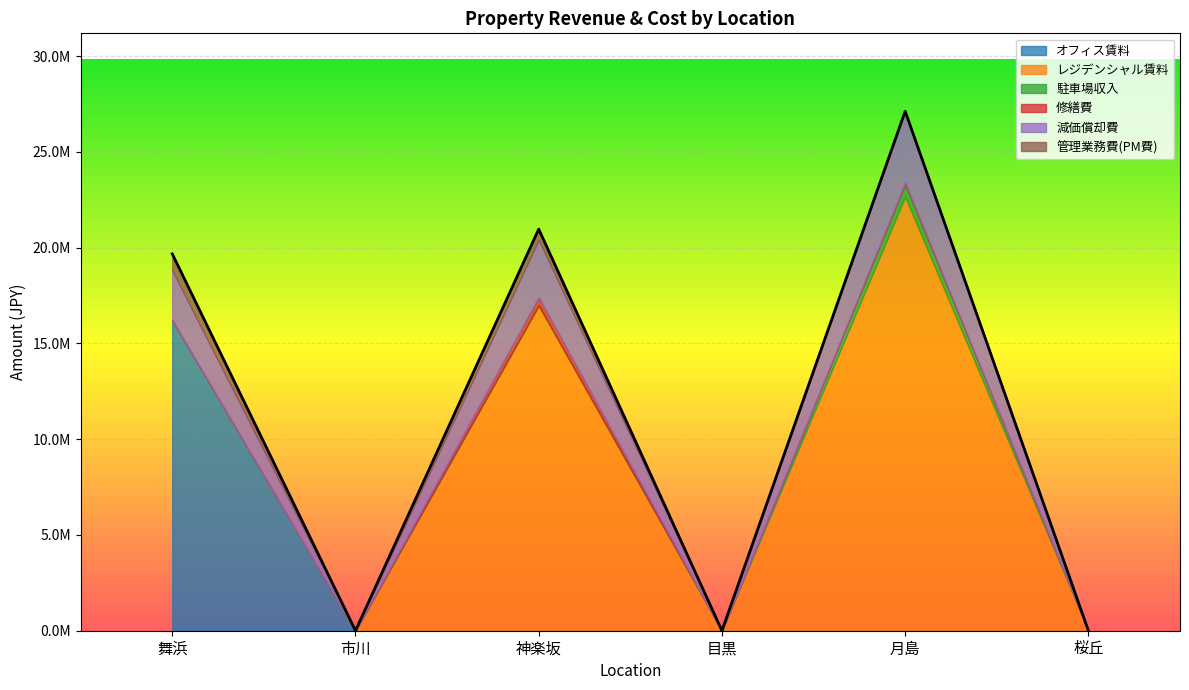

How many values in 修繕費 are above zero?

3